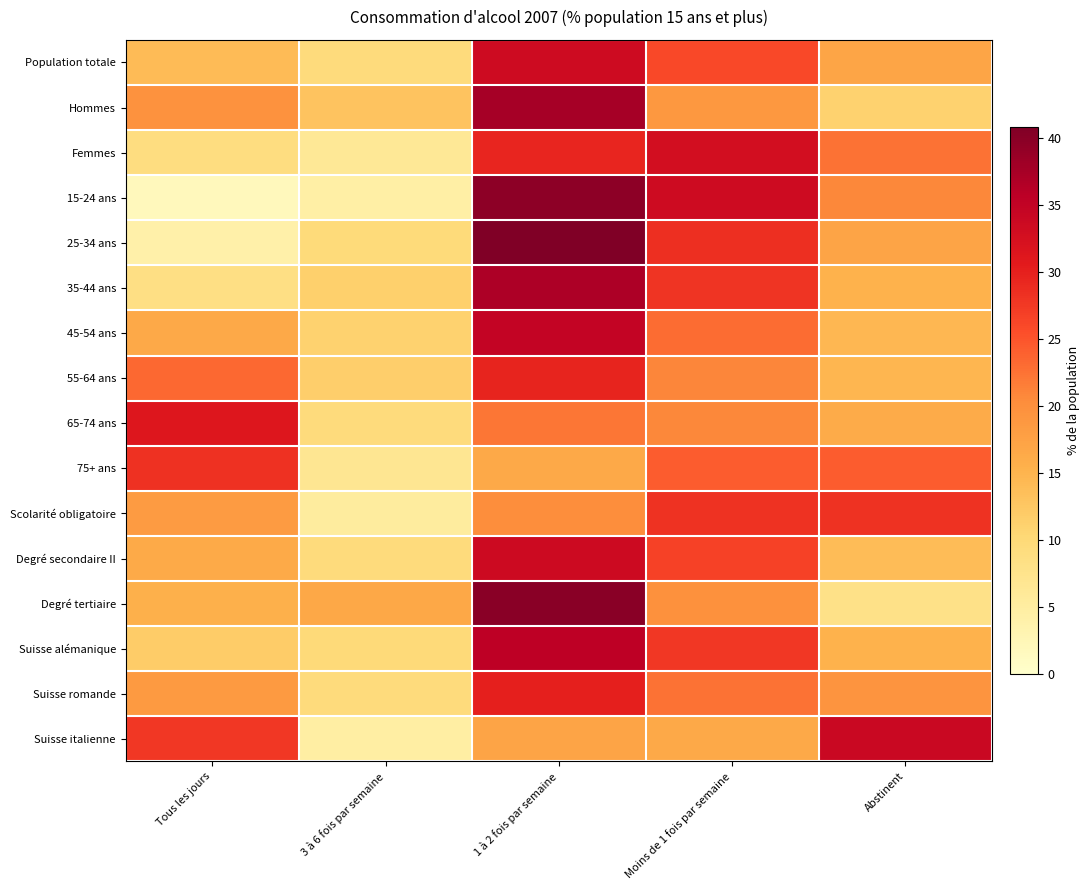

List the series in order of their peak value, highest first.

25-34 ans, Degré tertiaire, 15-24 ans, Hommes, 35-44 ans, Suisse alémanique, 45-54 ans, Suisse italienne, Degré secondaire II, Population totale, Femmes, 65-74 ans, Suisse romande, 55-64 ans, 75+ ans, Scolarité obligatoire